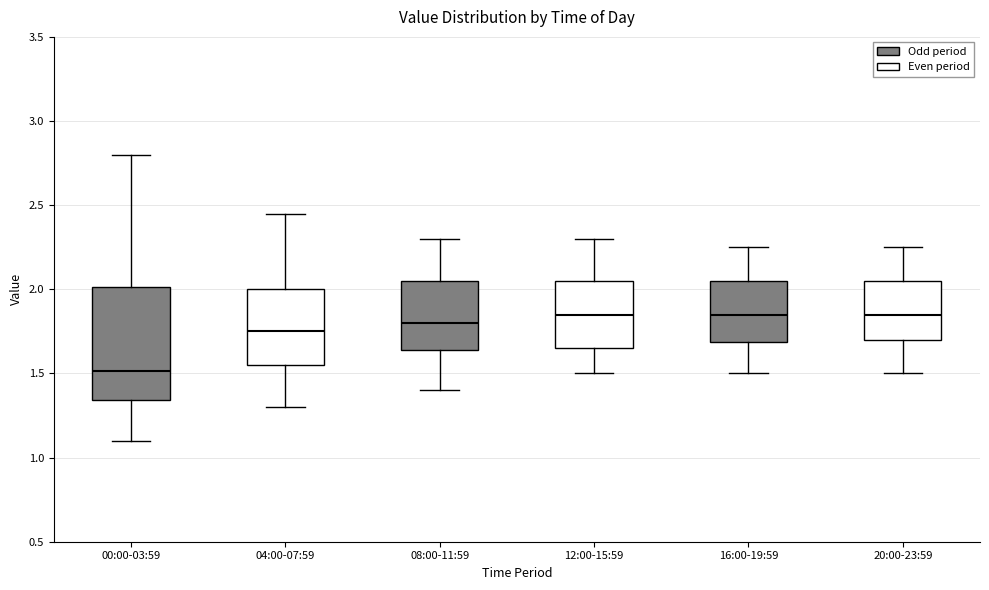

Reading left to right, read every box against the y-axis: the position of its median line, the range the box covers, and the ends of its whiskers. The values are not printed on the chart, so give them approximately, as read against the axis.

00:00-03:59: median 1.50, box 1.35 to 2.00, whiskers 1.10 to 2.80
04:00-07:59: median 1.75, box 1.55 to 2.00, whiskers 1.30 to 2.45
08:00-11:59: median 1.80, box 1.65 to 2.05, whiskers 1.40 to 2.30
12:00-15:59: median 1.85, box 1.65 to 2.05, whiskers 1.50 to 2.30
16:00-19:59: median 1.85, box 1.70 to 2.05, whiskers 1.50 to 2.25
20:00-23:59: median 1.85, box 1.70 to 2.05, whiskers 1.50 to 2.25